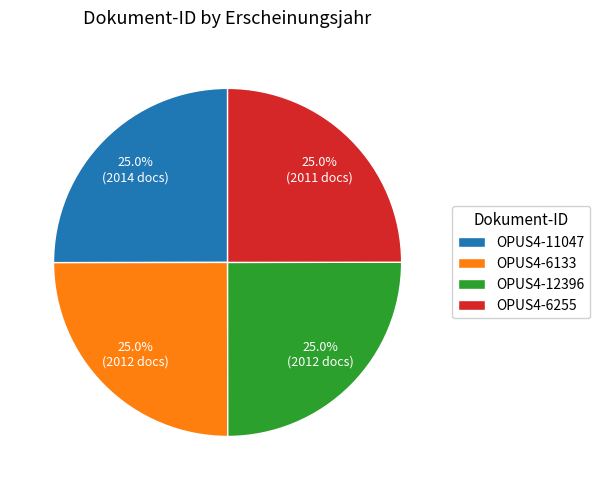

Is there a majority slice in this chart?

No